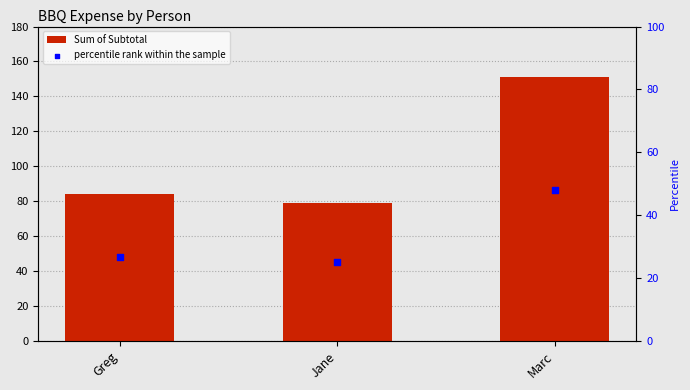

Which series has the largest total across all categories?

Sum of Subtotal